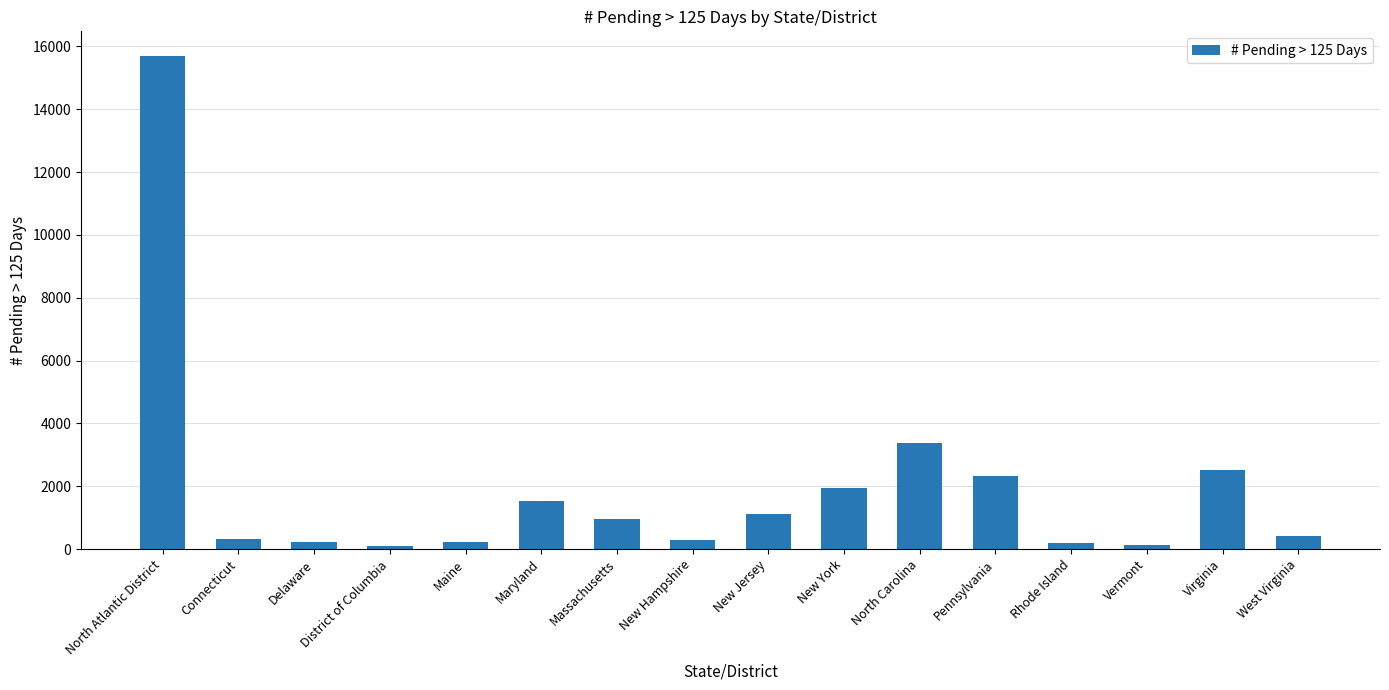

What is the greatest value displayed?

15697